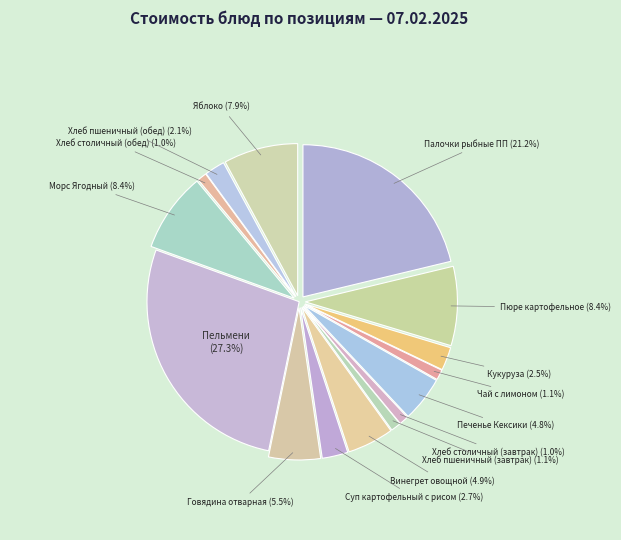

What percentage is the Говядина отварная slice, to the nearest percent?

5%